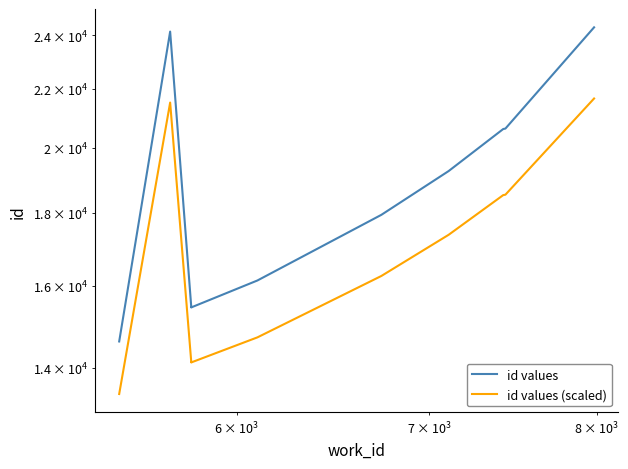

How many interior local valleys does the id values (scaled) series have?

1